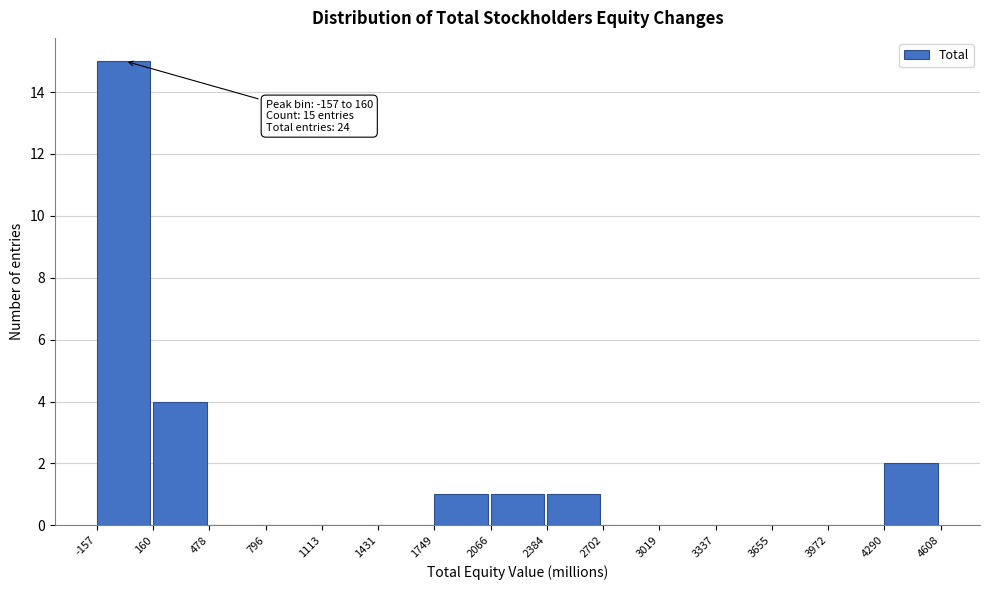

Which range on the x-axis has the tallest bar?

-157 to 160